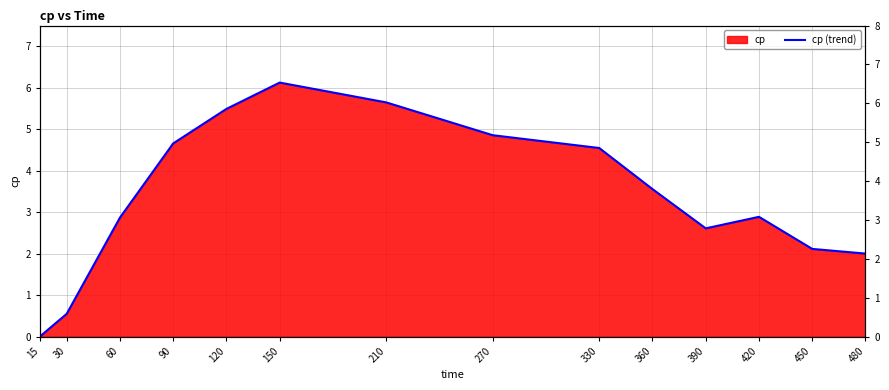

How many values exceed 3?

7